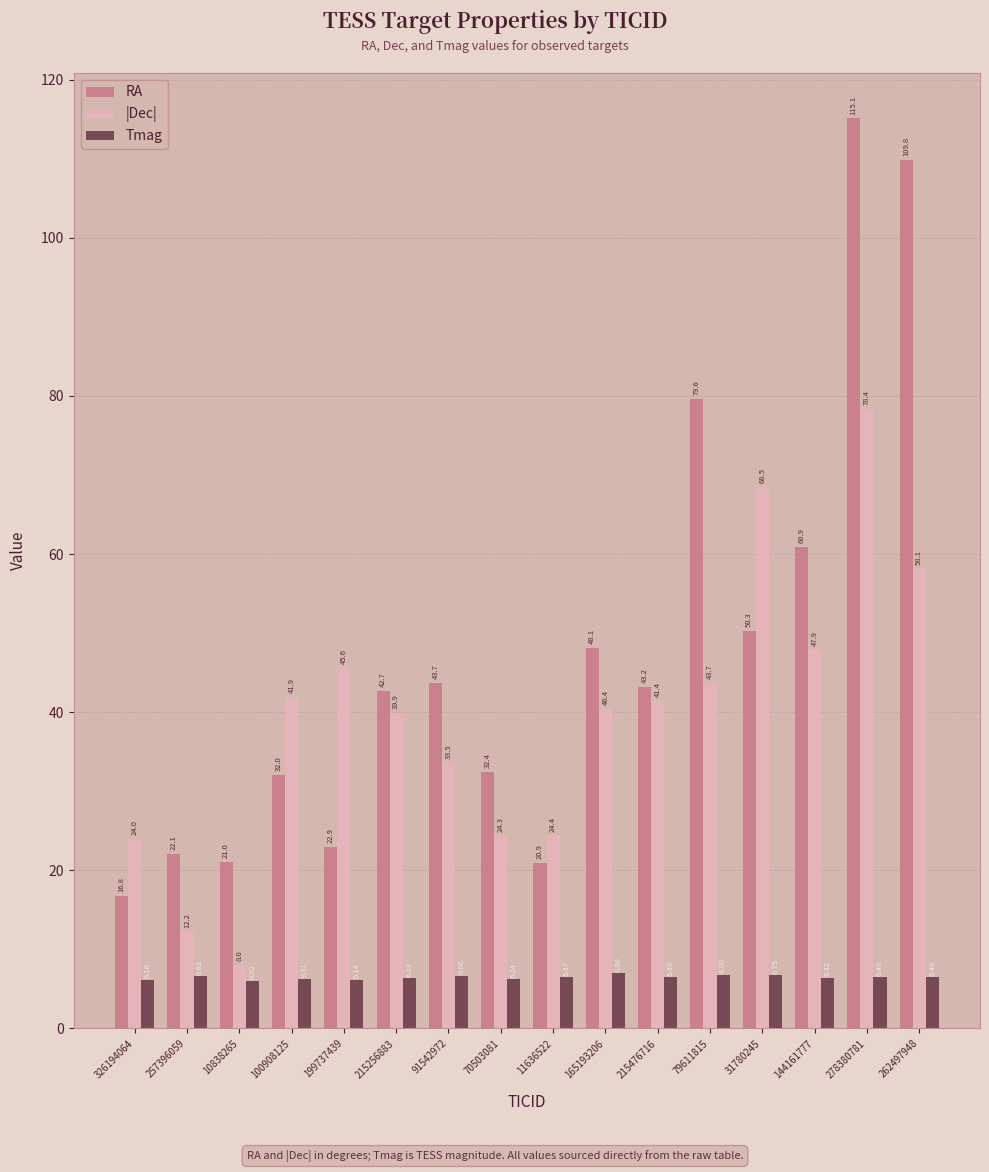

How many bars are there in total?

48